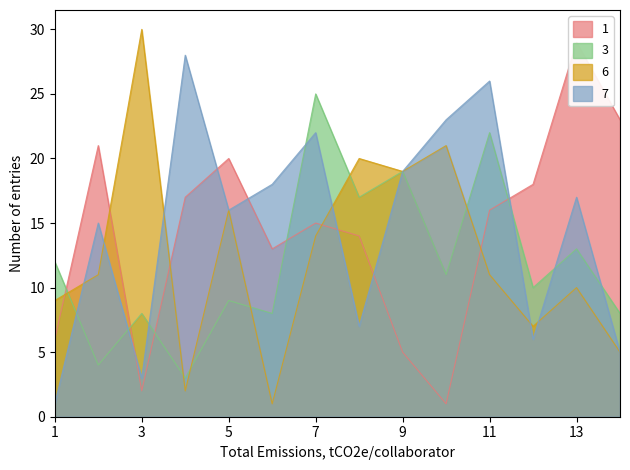

The value of 6 at 1 is 16. True or false?

False